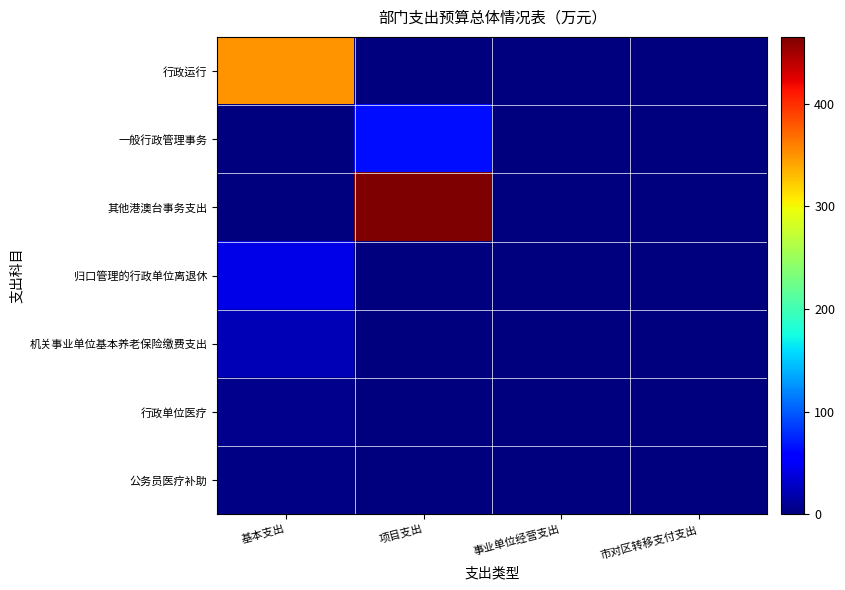

Between 事业单位经营支出 and 市对区转移支付支出, which series saw the biggest shift?

行政运行